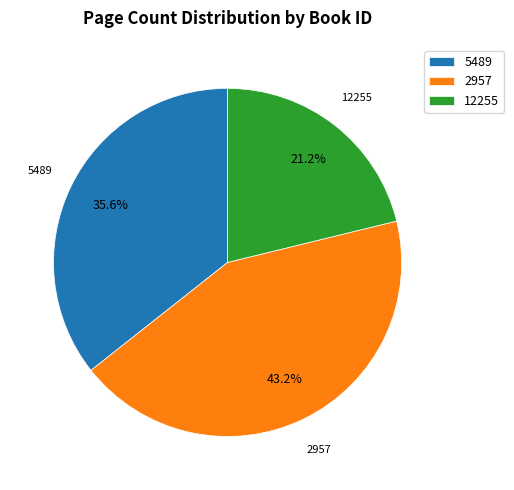

Is it true that 12255 is 21% of the pie?

True